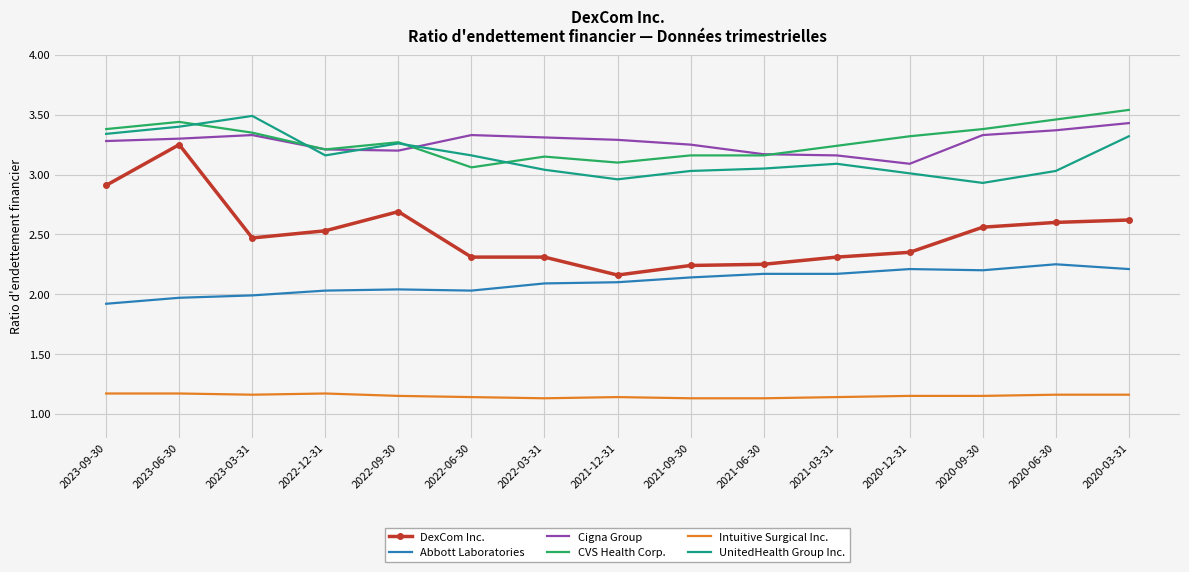

Which series changed the most between 2023-09-30 and 2020-12-31?

DexCom Inc.